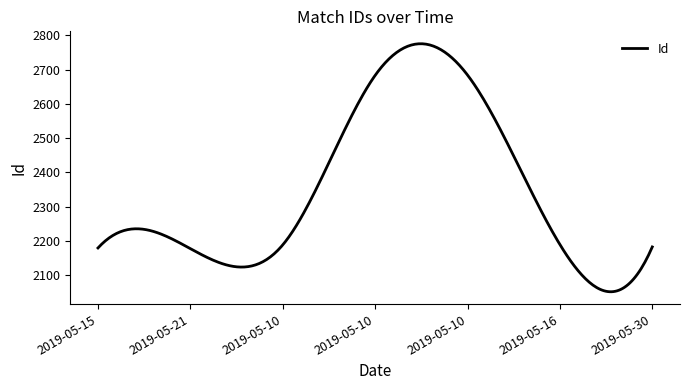

What is the smallest value displayed?

2052.4